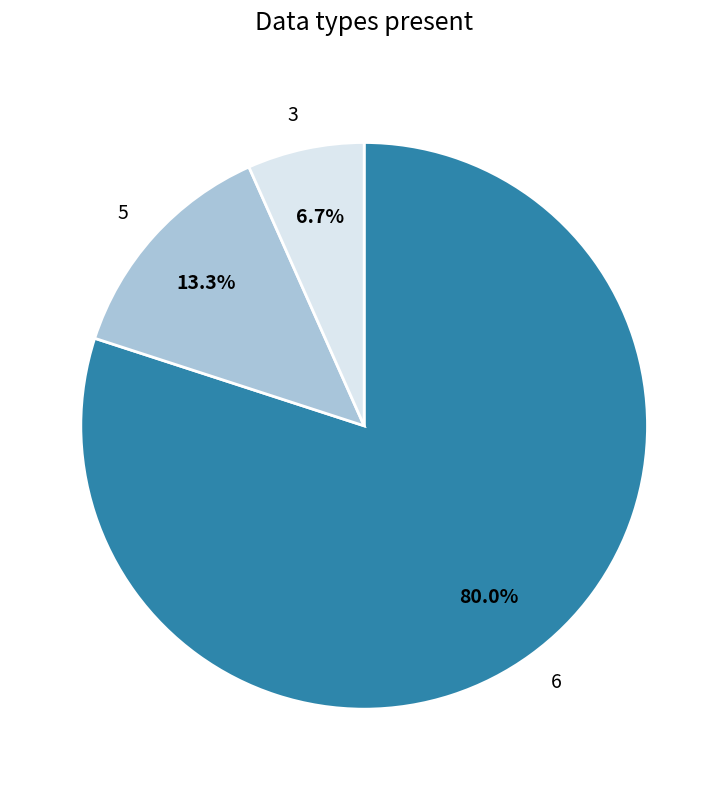

Which slice is the smallest?

3